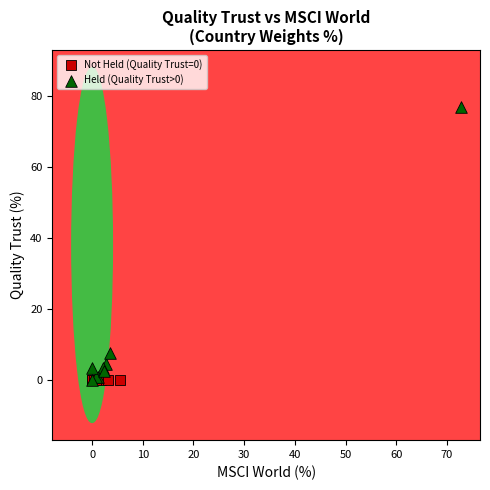

Which series contains the highest Y value?

Held (Quality Trust>0)